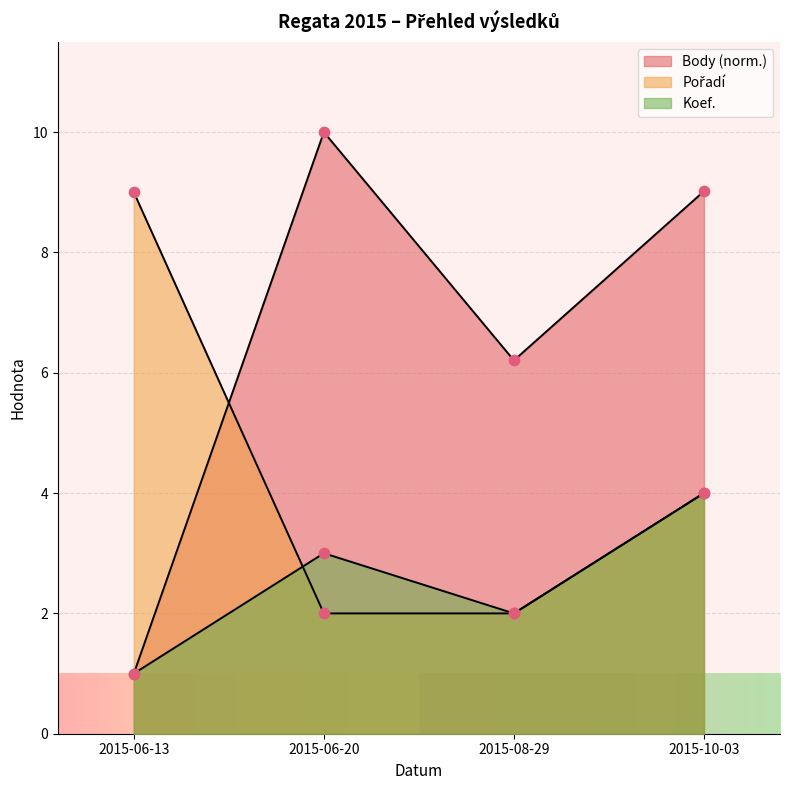

At how many categories does at least one series exceed 8?

3